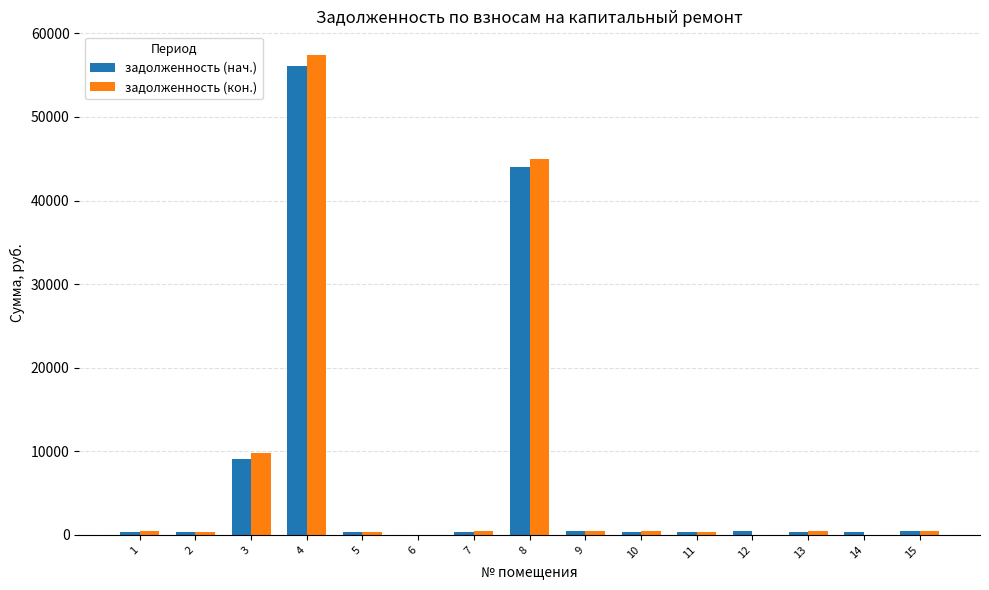

Which label corresponds to the largest value in the chart?

4